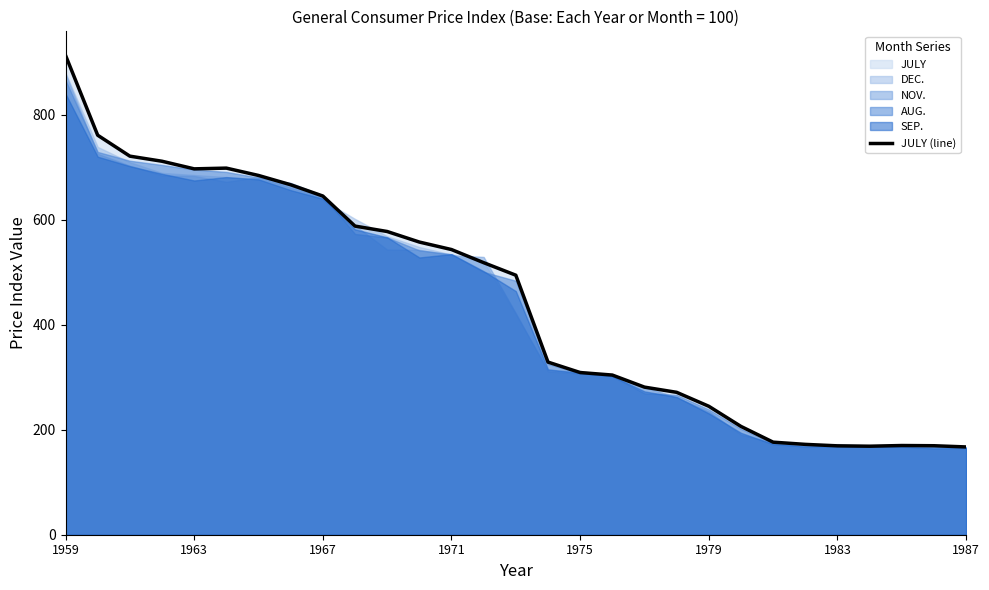

What is the sum of the values at 25 and 27?

338.3